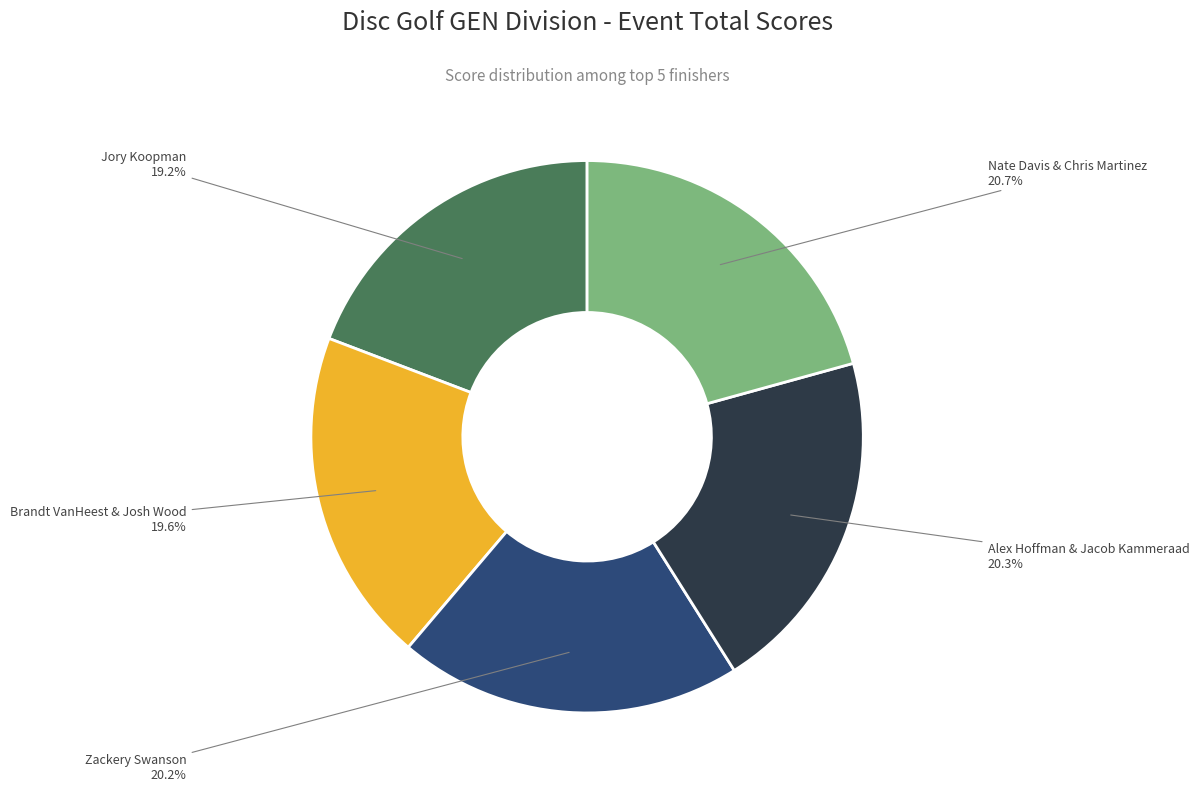

Is there a majority slice in this chart?

No